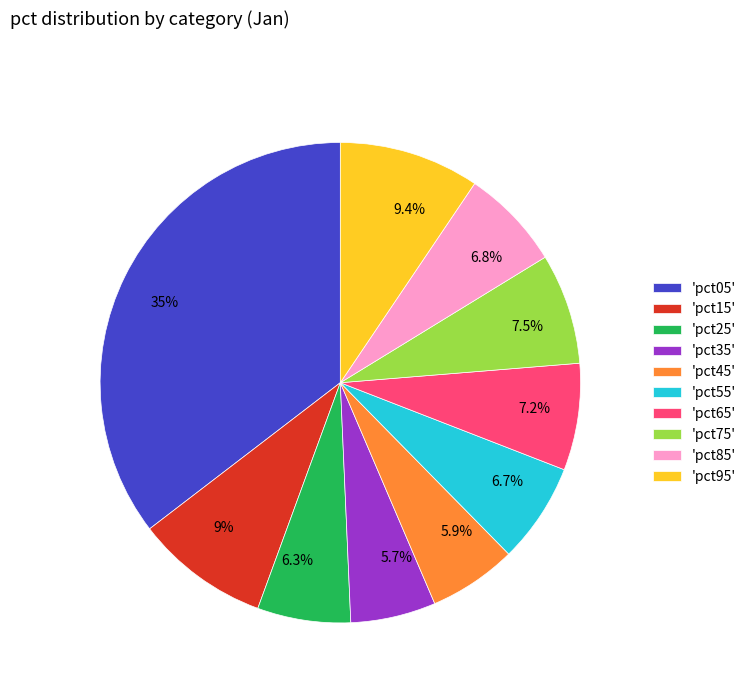

Which has a higher value, 6.8% or 5.7%?

6.8%